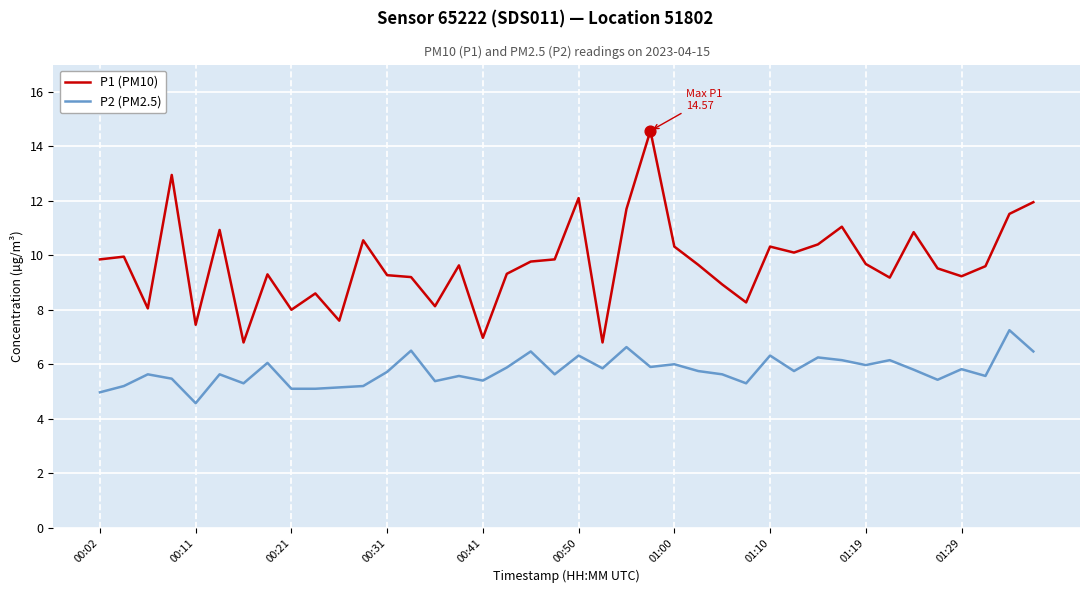

What is the difference between the maximum and minimum values in the P2 (PM2.5) series?

2.7